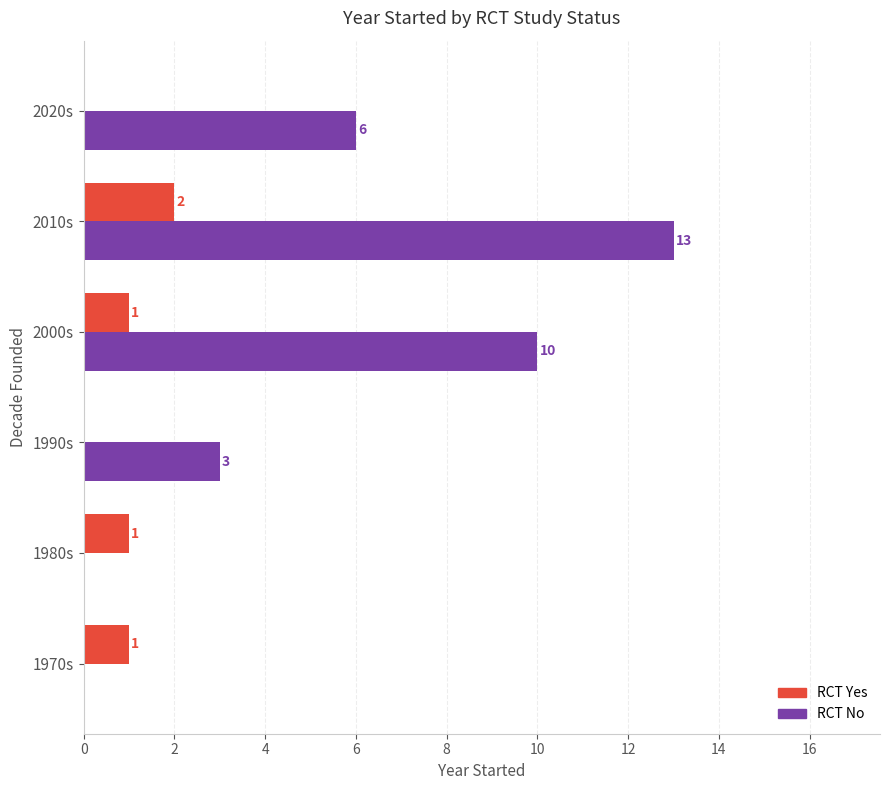

What is the average value of the RCT Yes series?

1